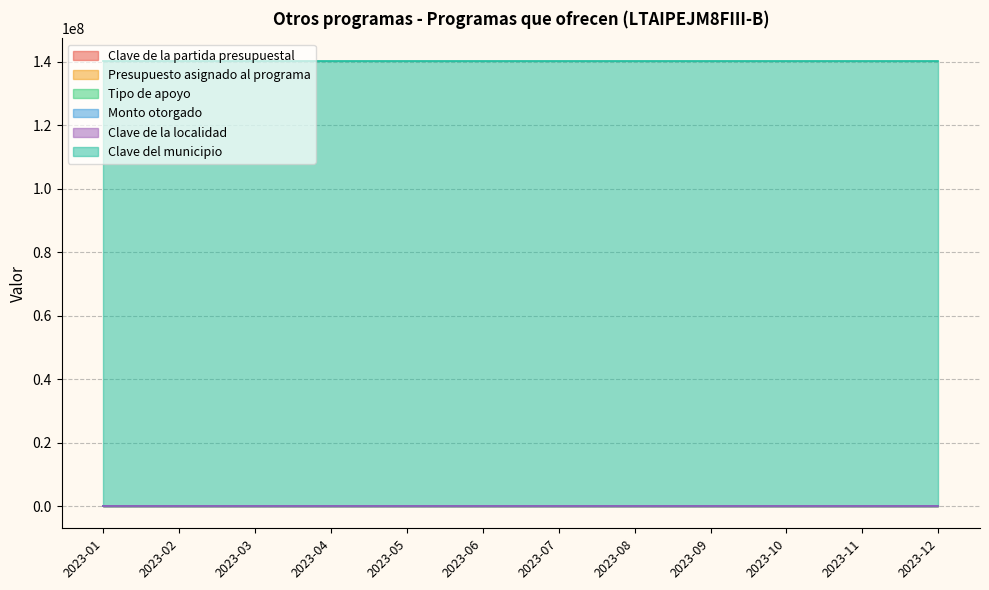

At how many categories does at least one series exceed 115688521?

12